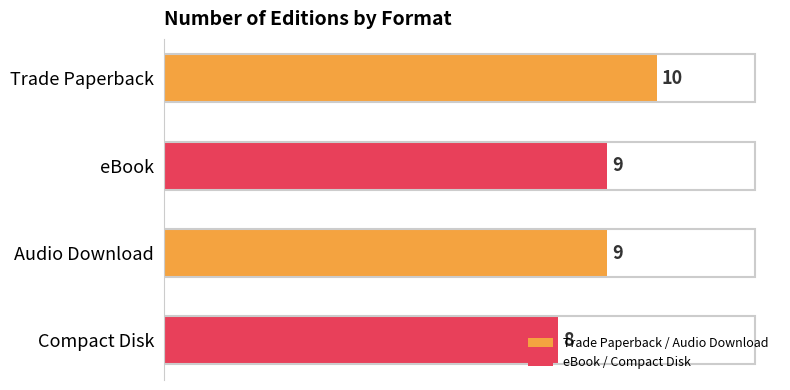

How many distinct data groups are displayed?

1